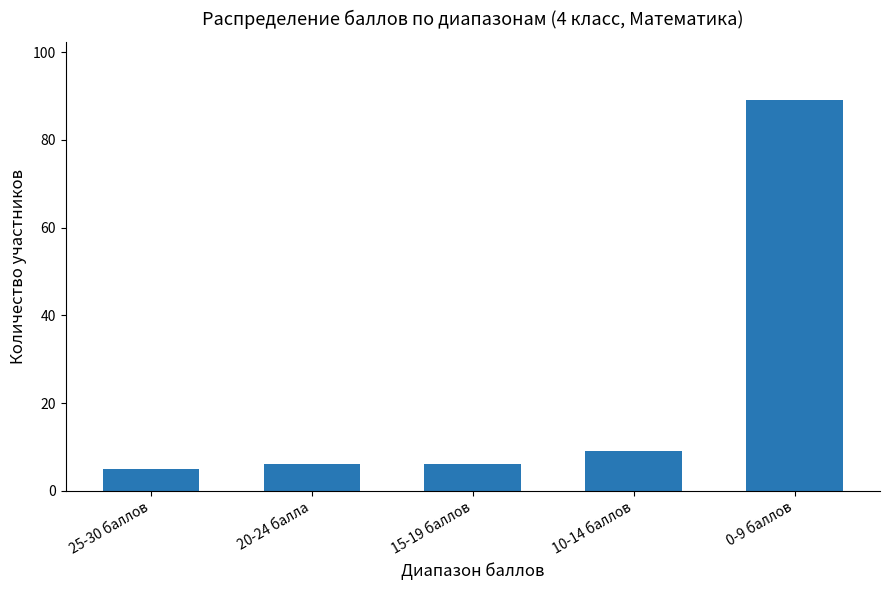

What is the minimum value shown in the chart?

5